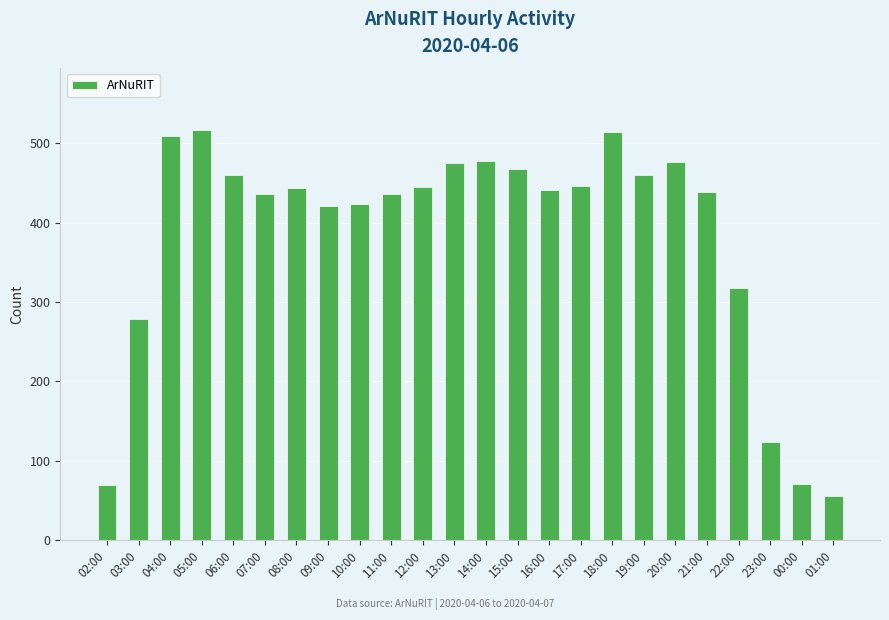

Approximately how many times larger is the value at 05:00 compared to 23:00?

4.2